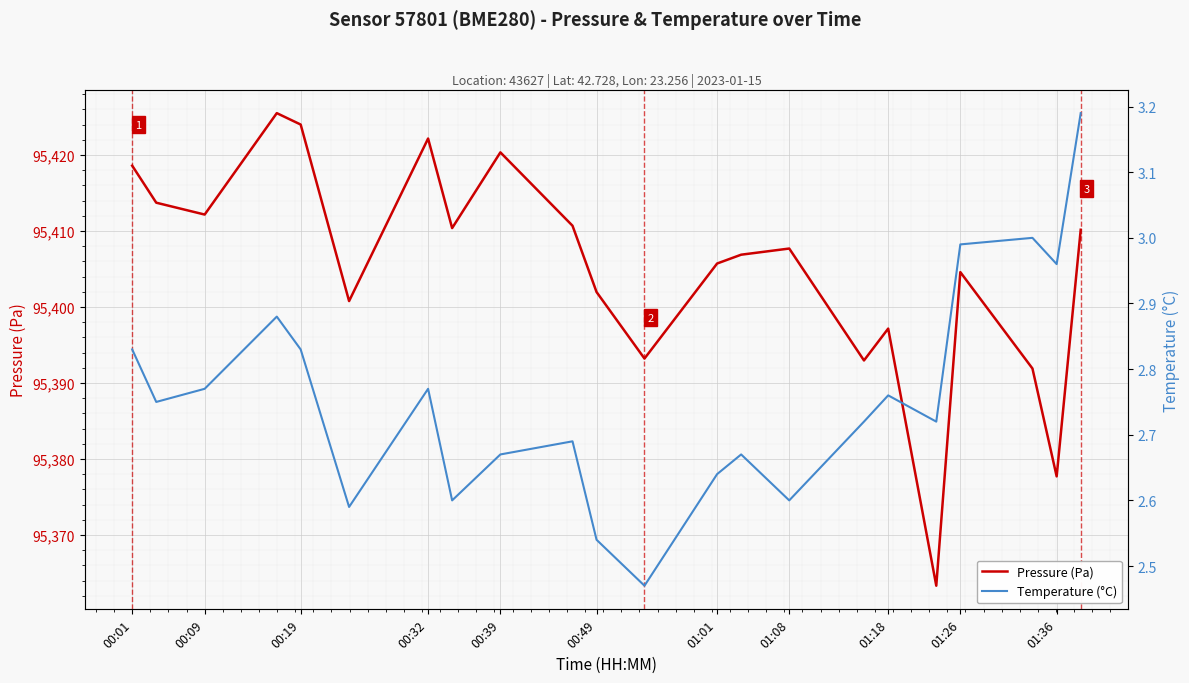

What is the highest value of the Pressure (Pa) series?

95425.5